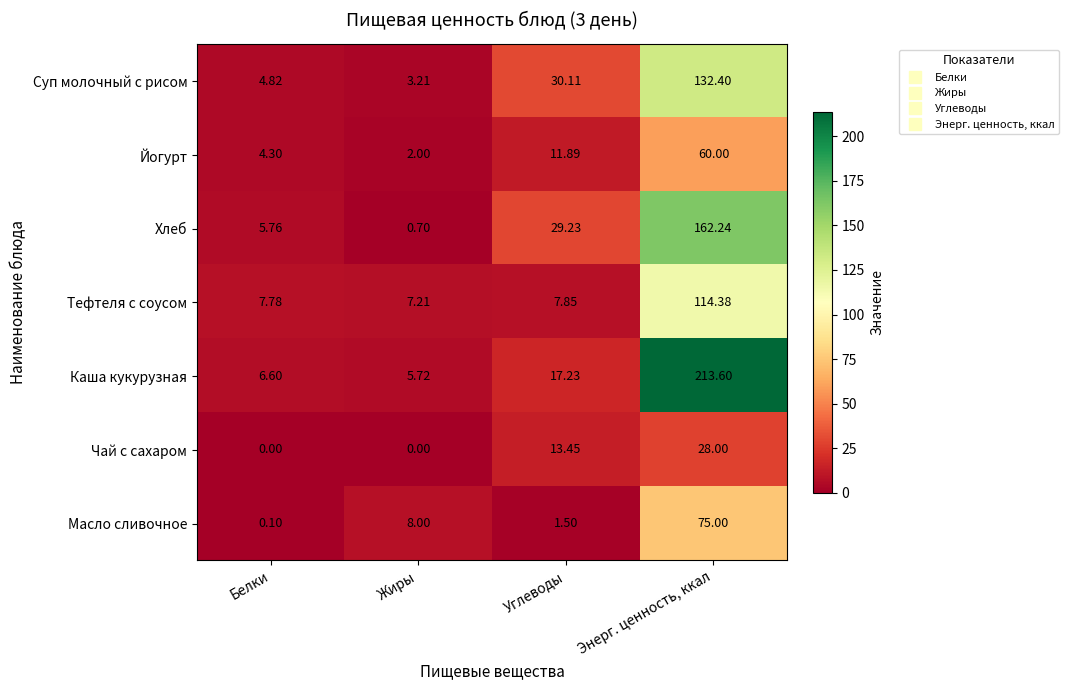

Count the number of data series in this chart.

7